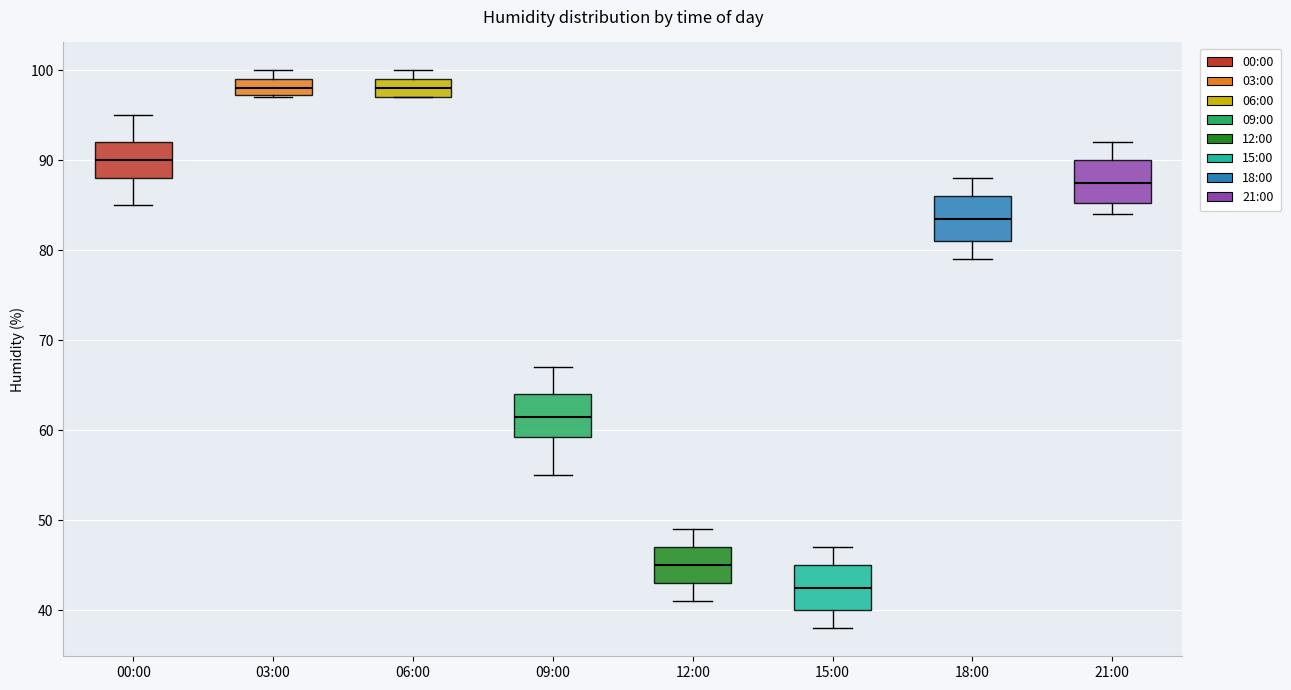

Where does the median line of the box for 03:00 sit on the y-axis? The values are not printed on the chart, so give them approximately, as read against the axis.

98